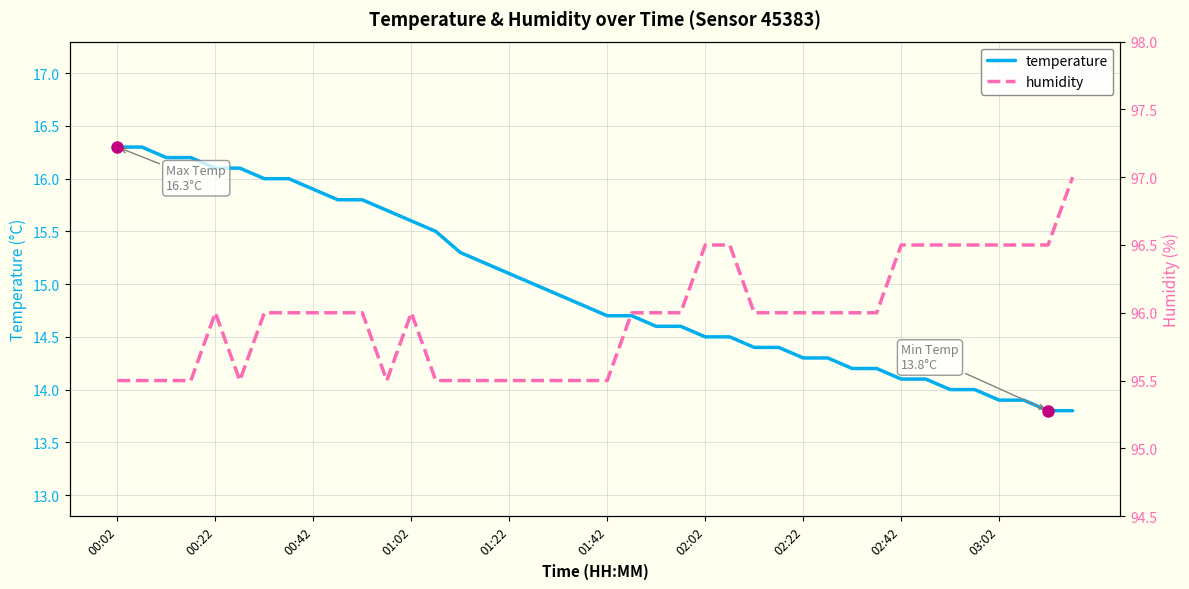

What is the difference between the temperature values at 02:02 and 00:42?

1.4